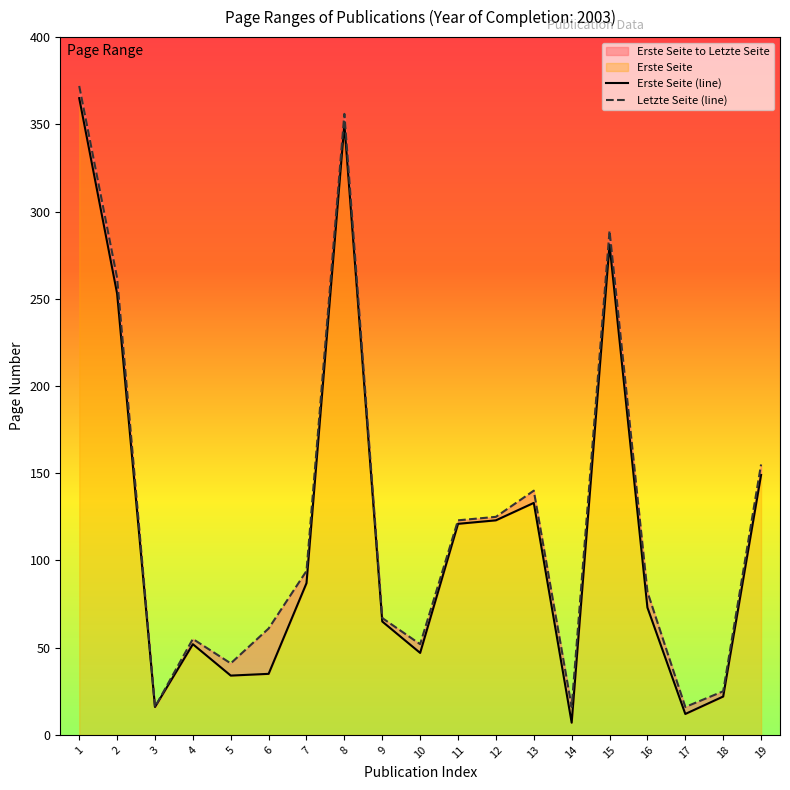

What is the maximum value shown in the chart?

372